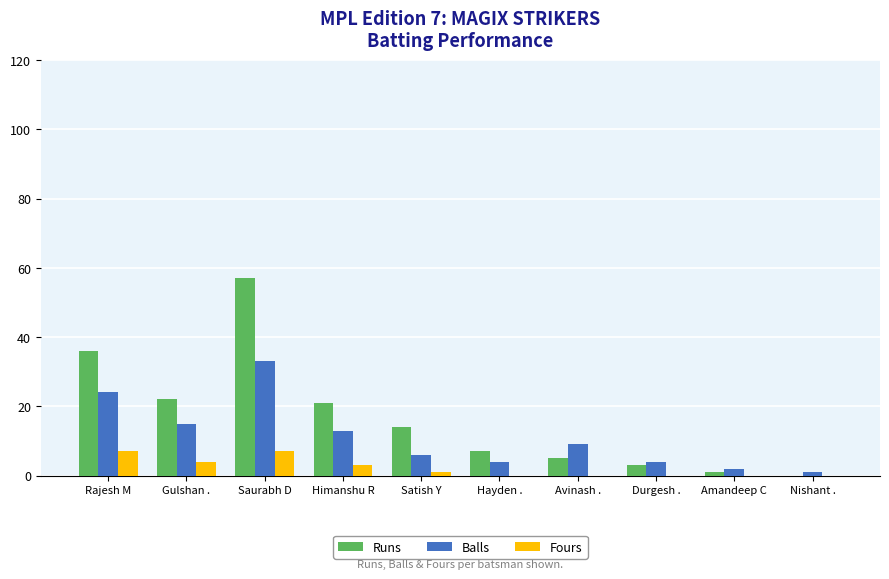

Read the Balls value at Hayden ., to the nearest 5.

5